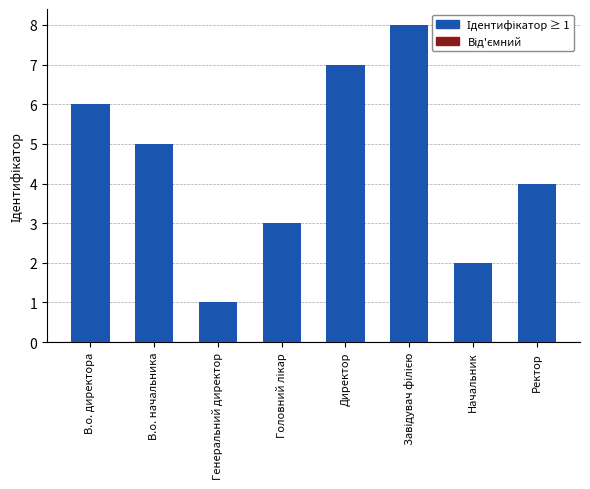

Count the values in the range 3 to 7.

5